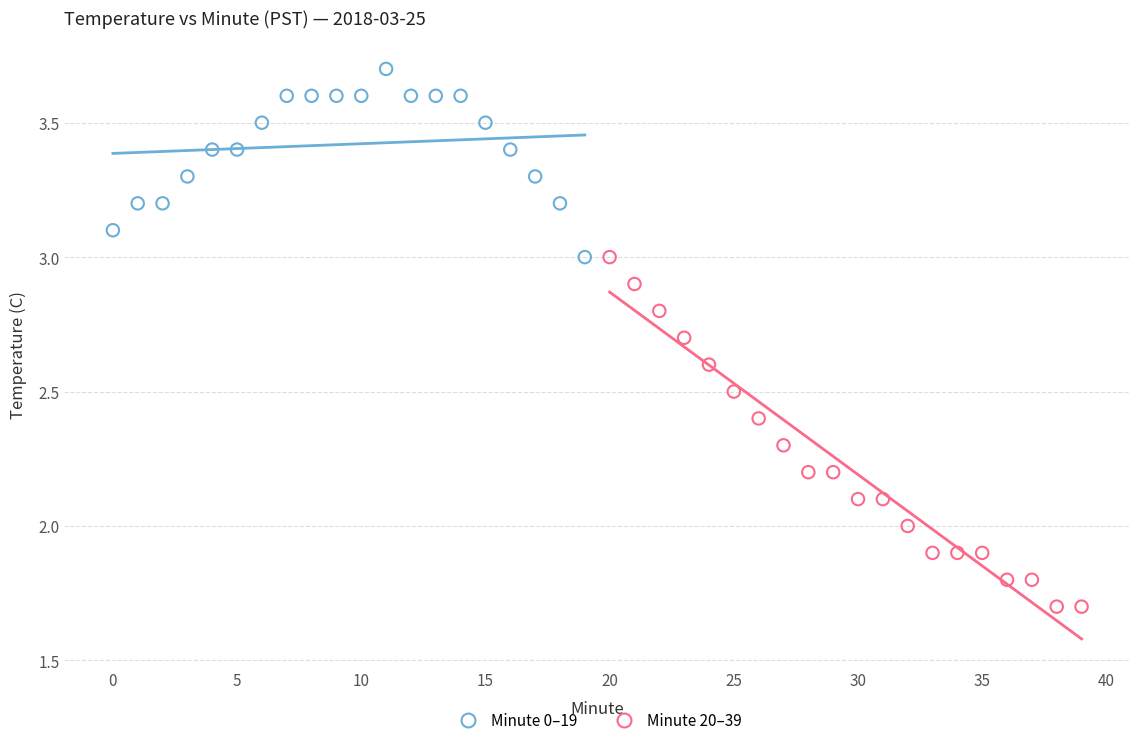

Which series has the largest Y range (max minus min)?

Minute 20–39